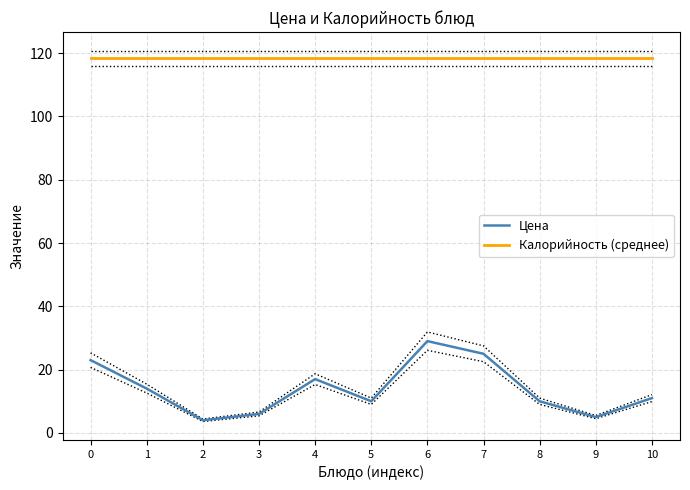

What is the average value of the Цена series?

14.0